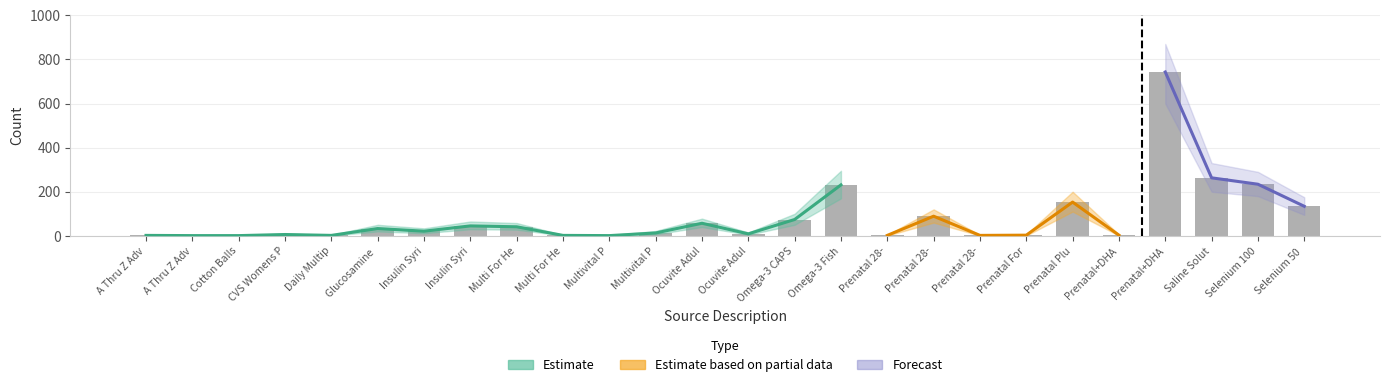

What is the greatest value displayed?

870